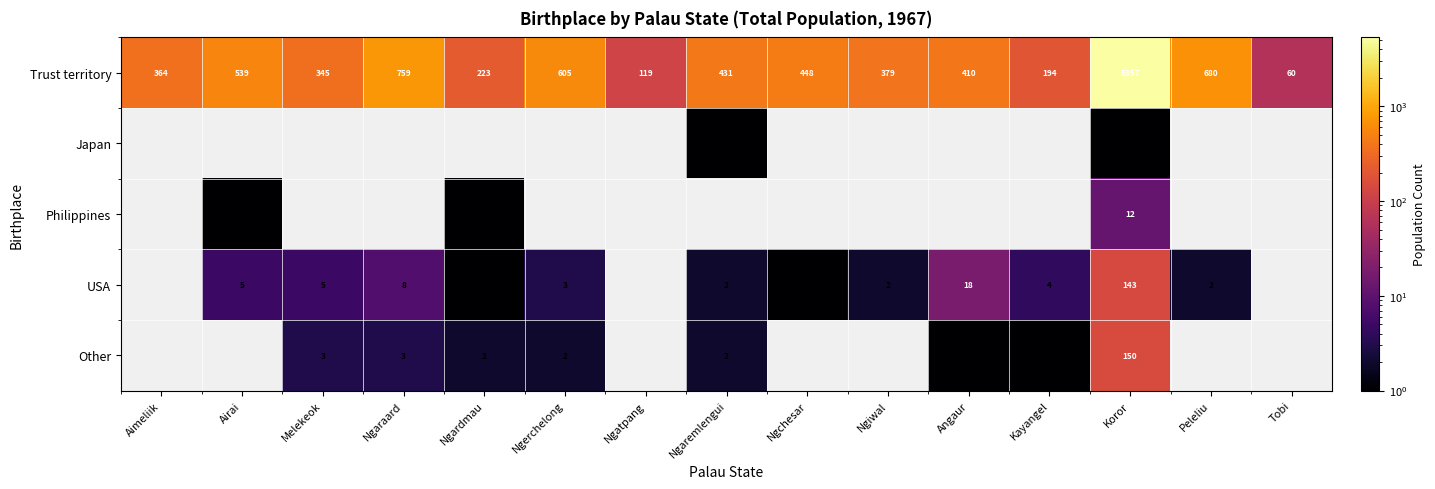

What is the sum of the Trust territory values at Ngaremlengui and Angaur?

841